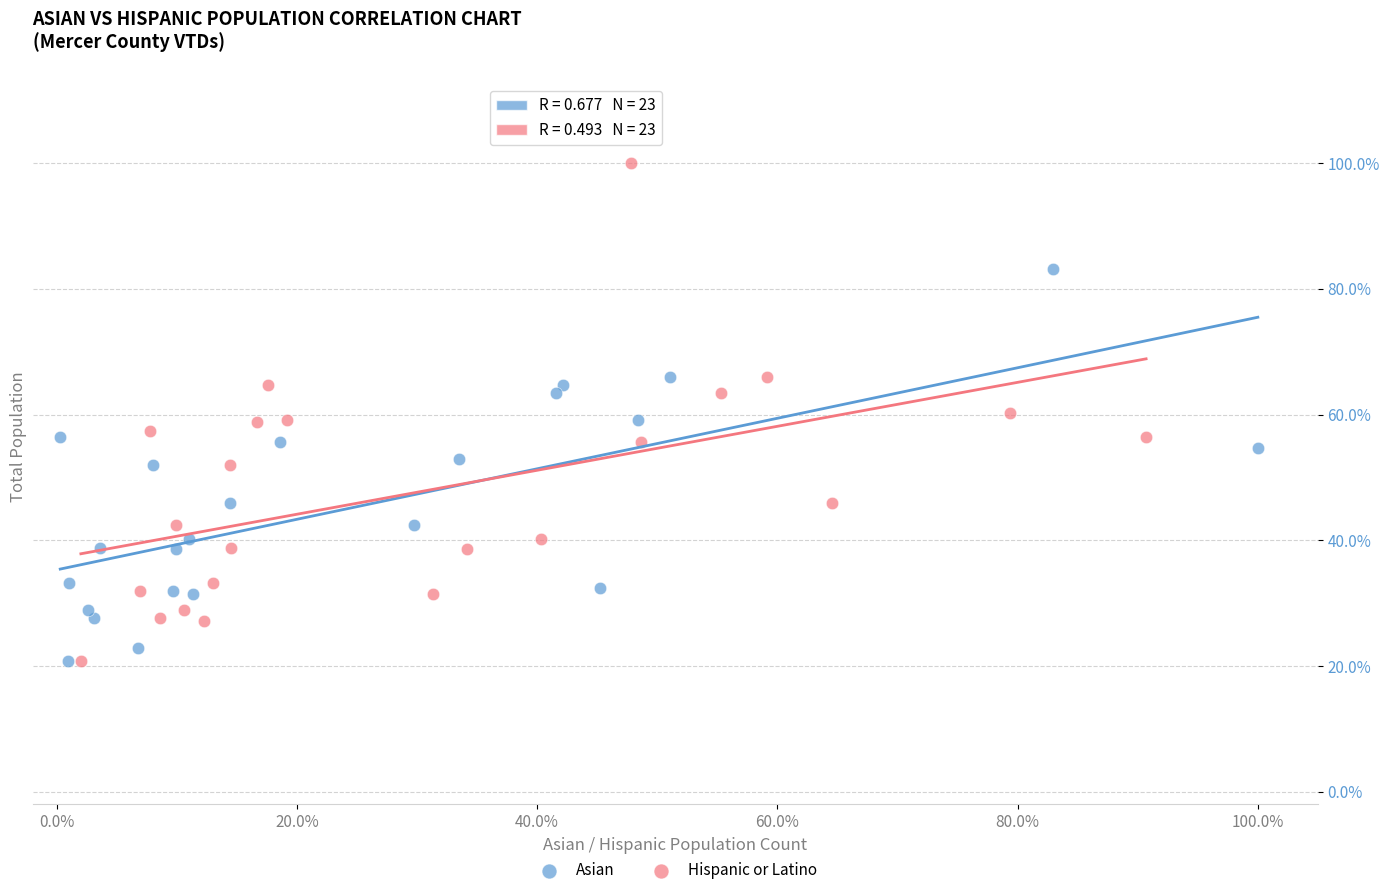

What are all the series names shown in the legend?

Asian, Hispanic or Latino